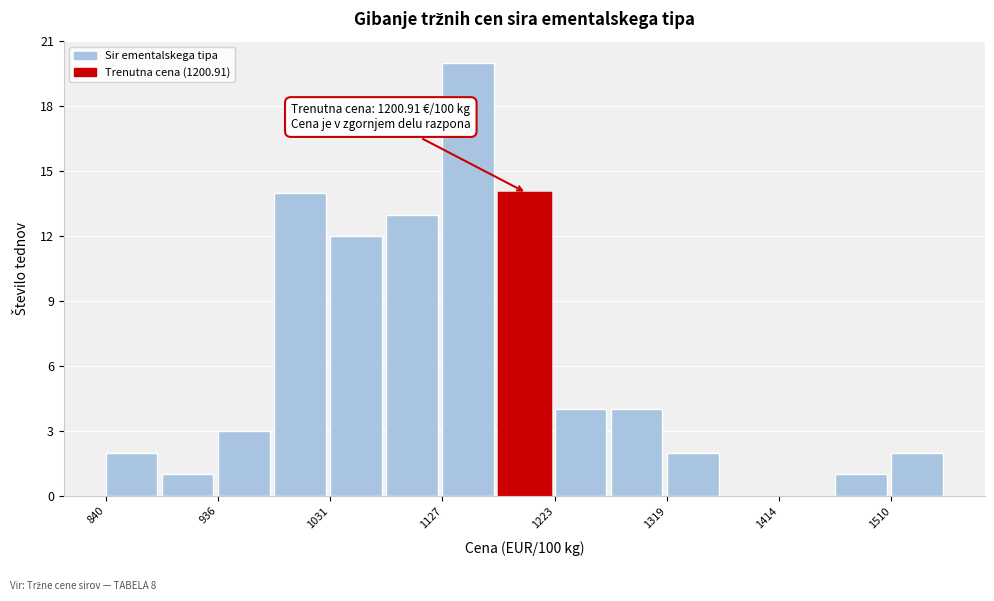

Over which range of the x-axis is the bar tallest?

1130 to 1180